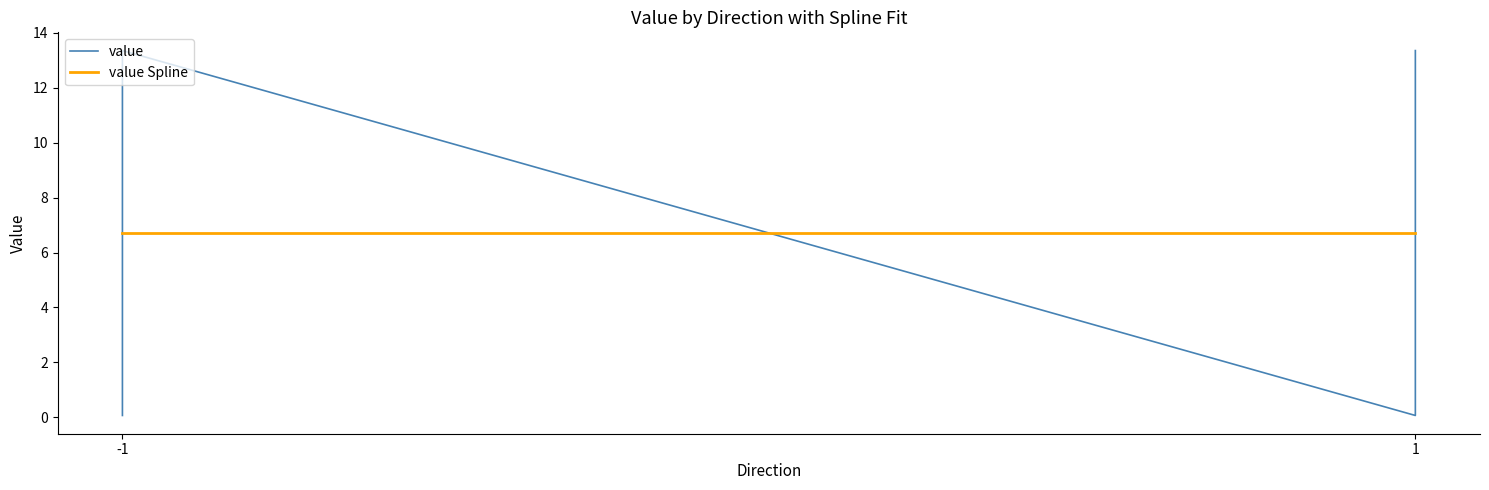

Is it true that the value at 1 is 0.1?

False